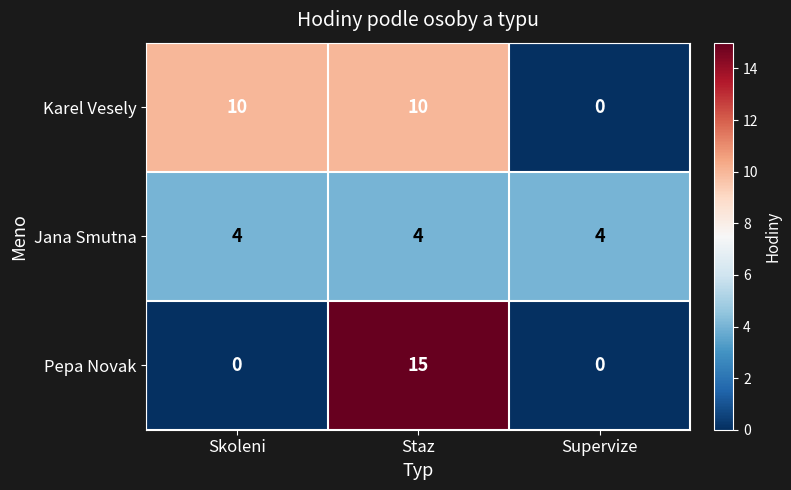

Which series has the largest range (max minus min)?

Pepa Novak